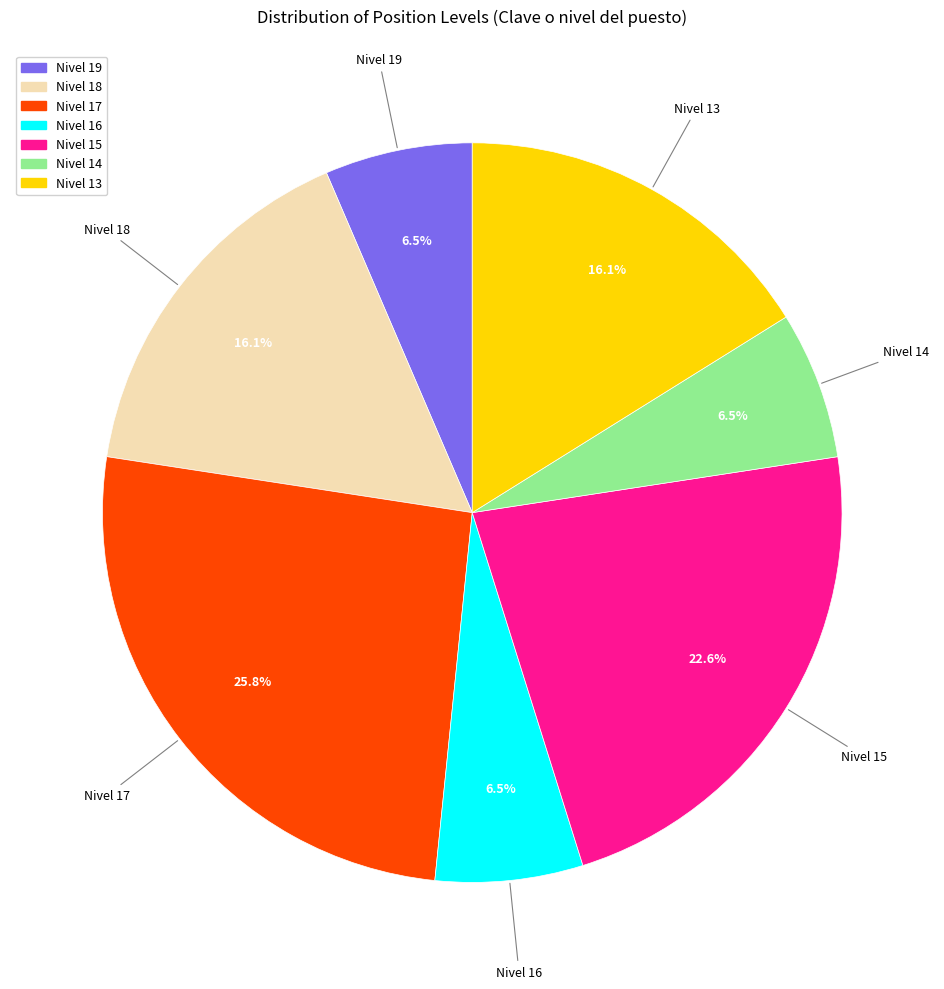

Does Nivel 19 account for over 50% of the chart?

No